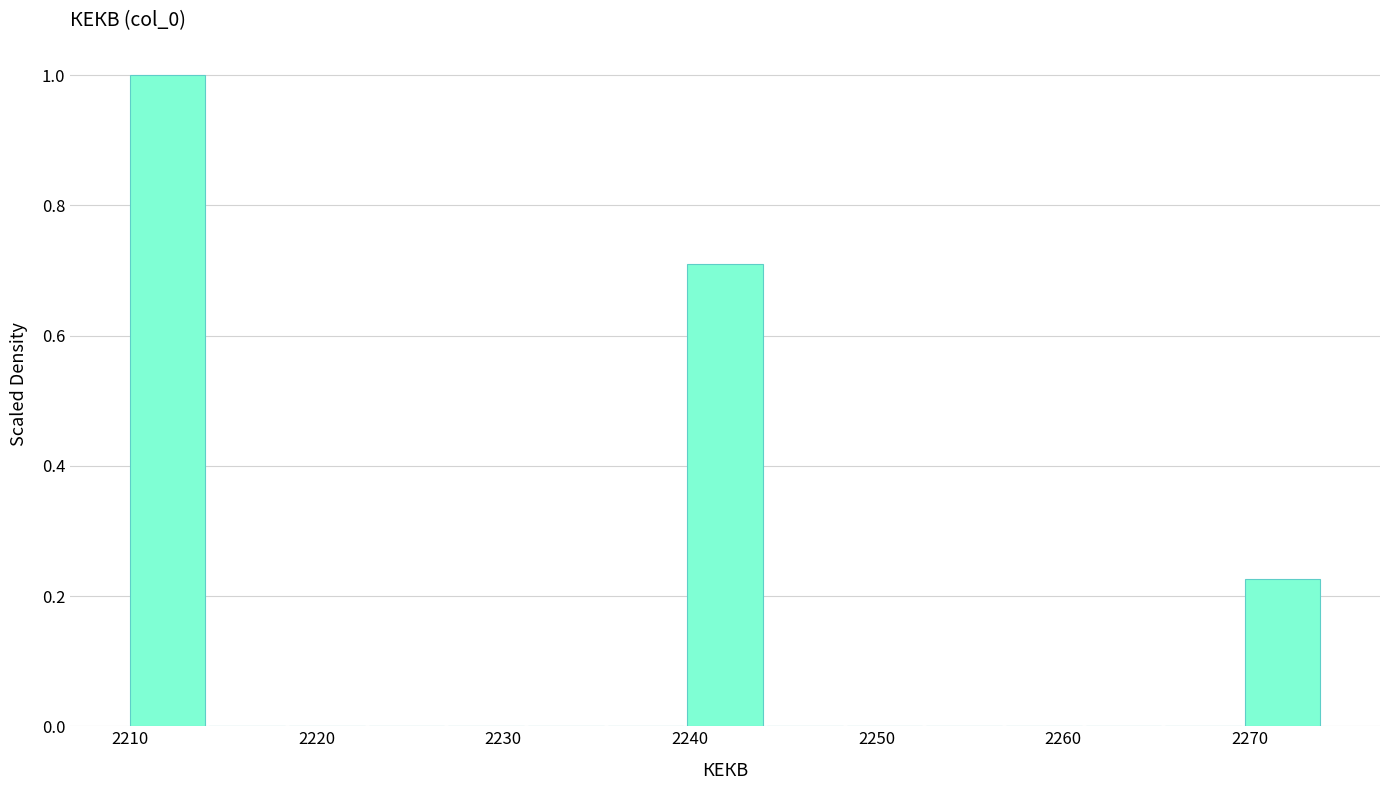

Reading left to right, transcribe this chart: for each bar, give the range it covers on the x-axis and its height. Neither the bar edges nor the heights are printed on the chart, so give them approximately, as read against the axes.

2210 to 2214: 1.00
2214 to 2219: 0
2219 to 2223: 0
2223 to 2227: 0
2227 to 2231: 0
2231 to 2236: 0
2236 to 2240: 0
2240 to 2244: 0.70
2244 to 2248: 0
2248 to 2253: 0
2253 to 2257: 0
2257 to 2261: 0
2261 to 2265: 0
2265 to 2270: 0
2270 to 2274: 0.22